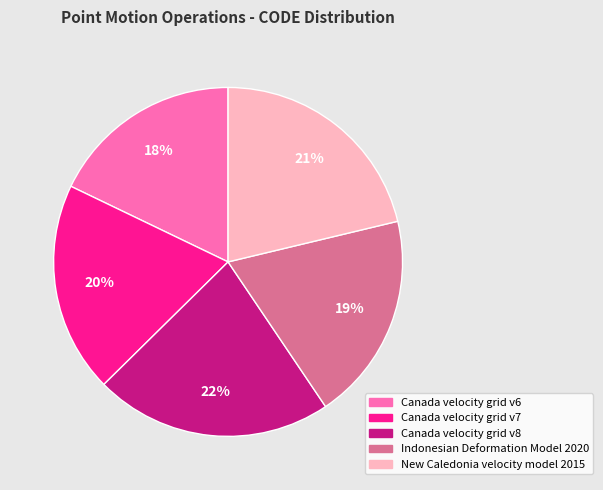

Is New Caledonia velocity model 2015 the majority of the pie?

No